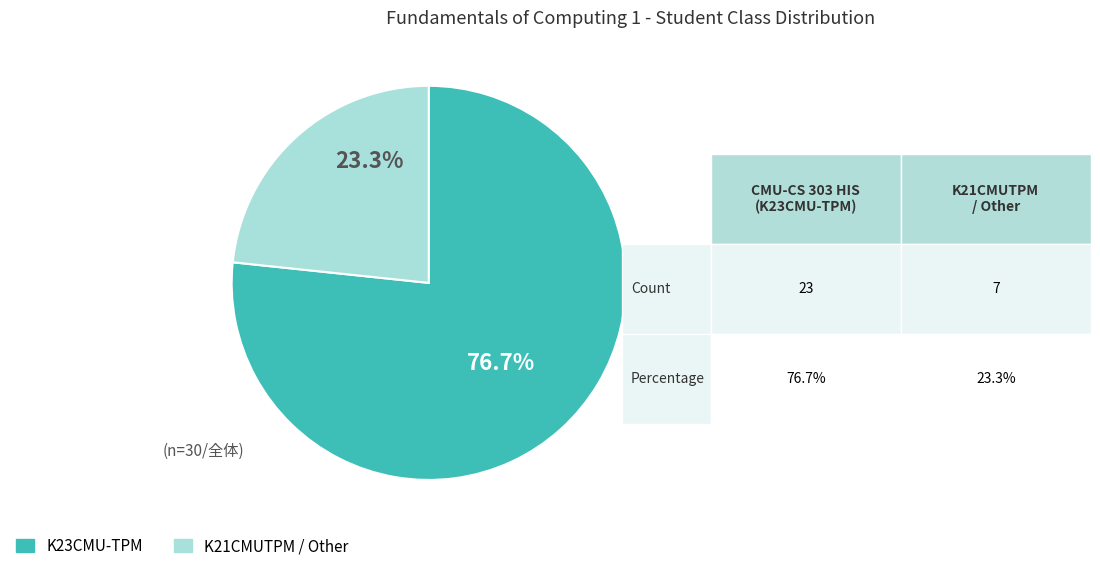

Which slice is the largest?

K23CMU-TPM